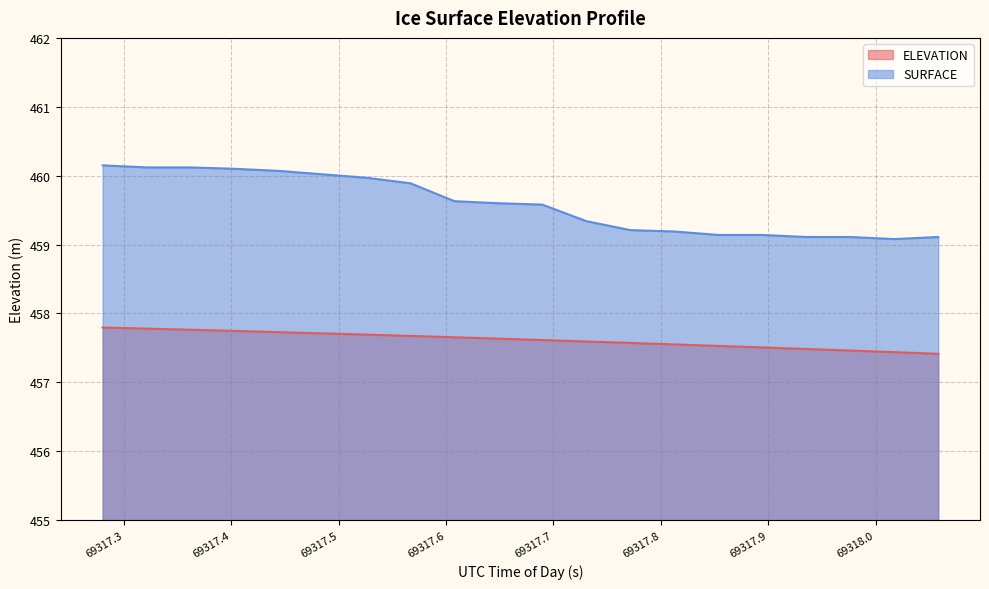

What position from the right is 69317.8944?

5